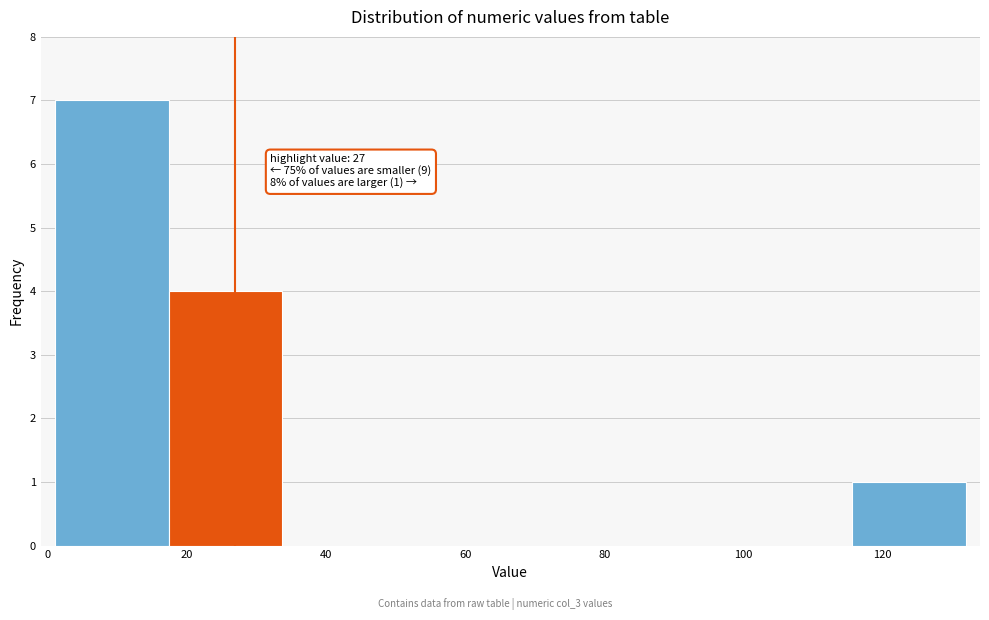

Which range on the x-axis has the tallest bar?

2 to 18